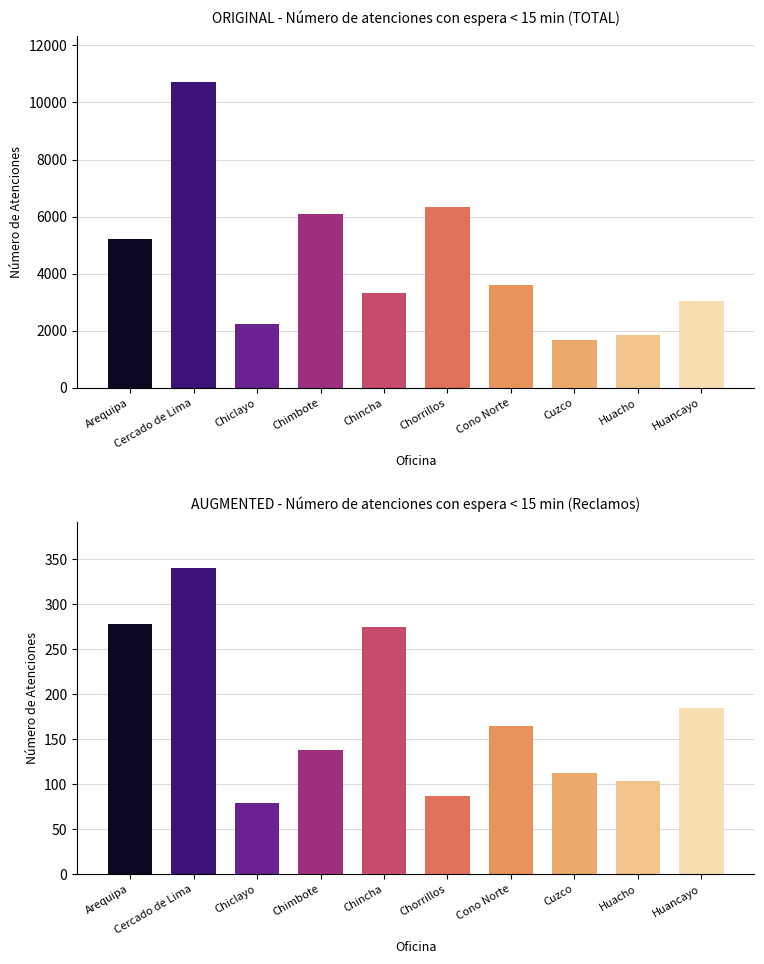

What position from the left is TP_Cercado de Lima?

2